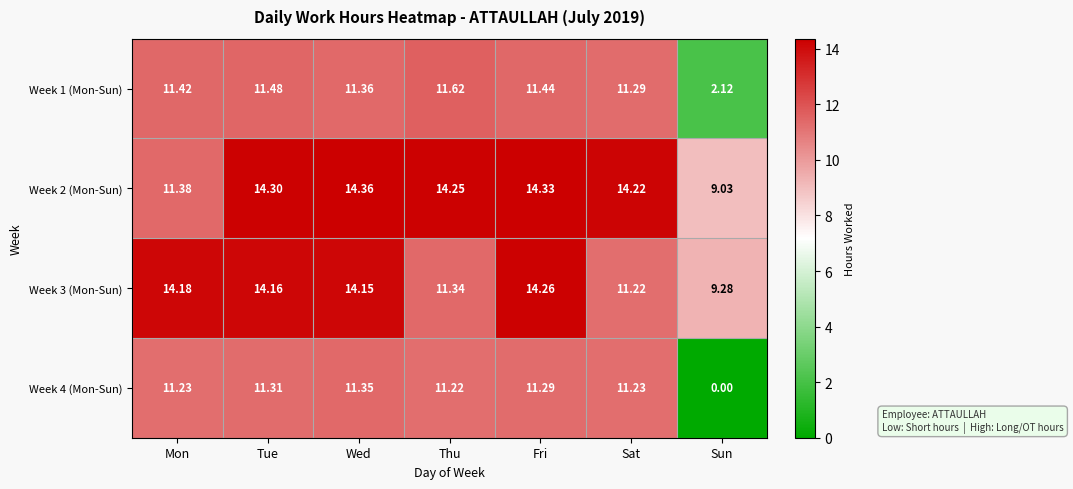

At which label is Week 4 (Mon-Sun) closest to 5?

Sun